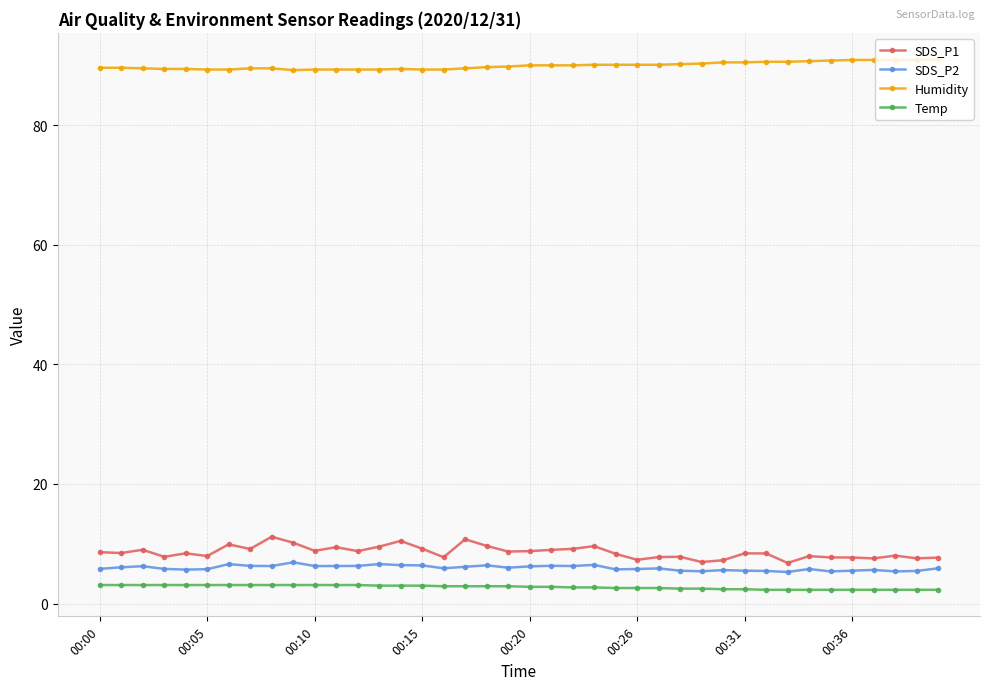

Which series has the largest total across all categories?

Humidity